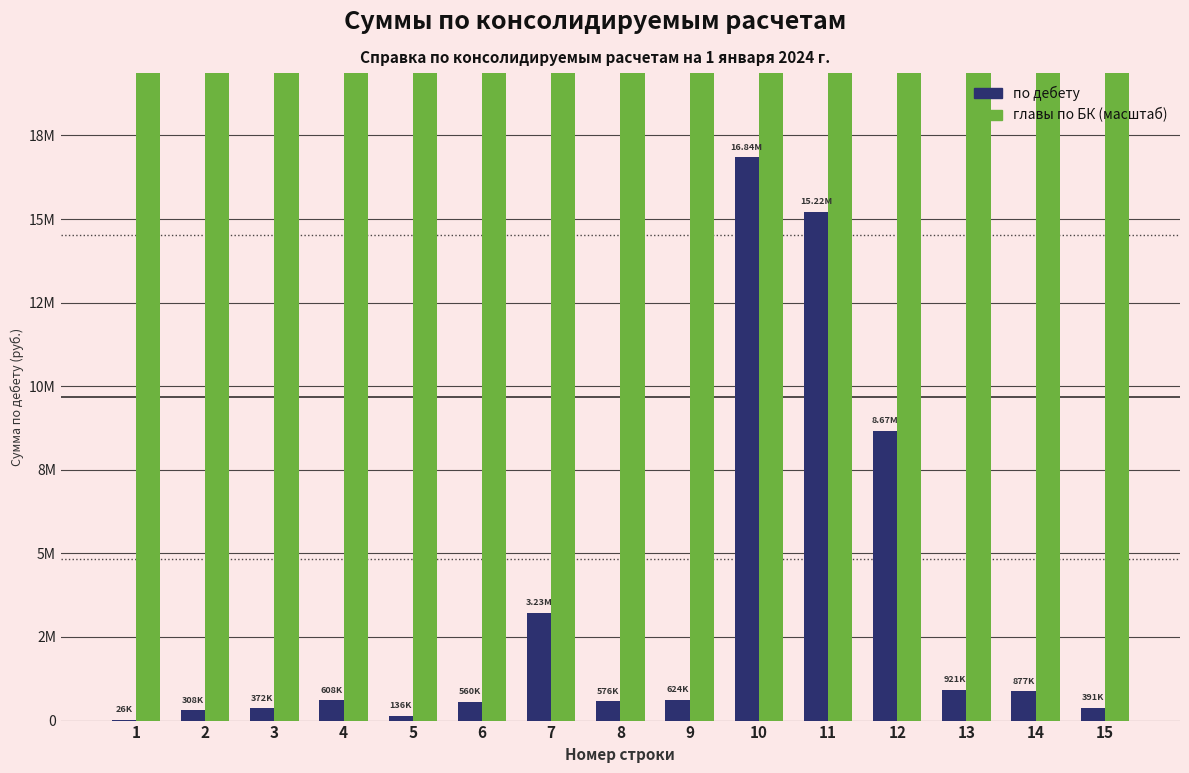

What is the highest value of the по дебету series?

16842751.7